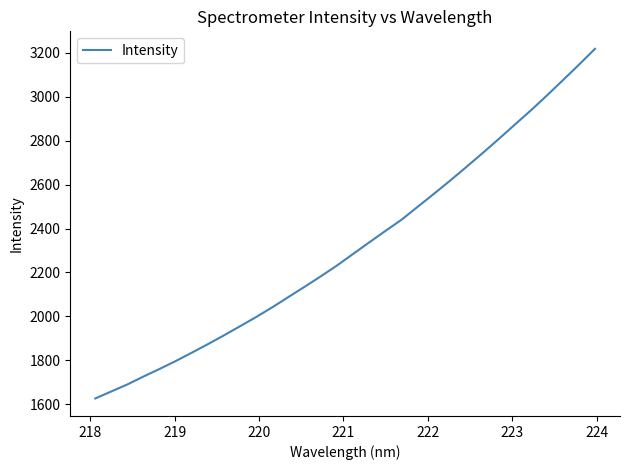

What is the maximum value shown in the chart?

3217.5